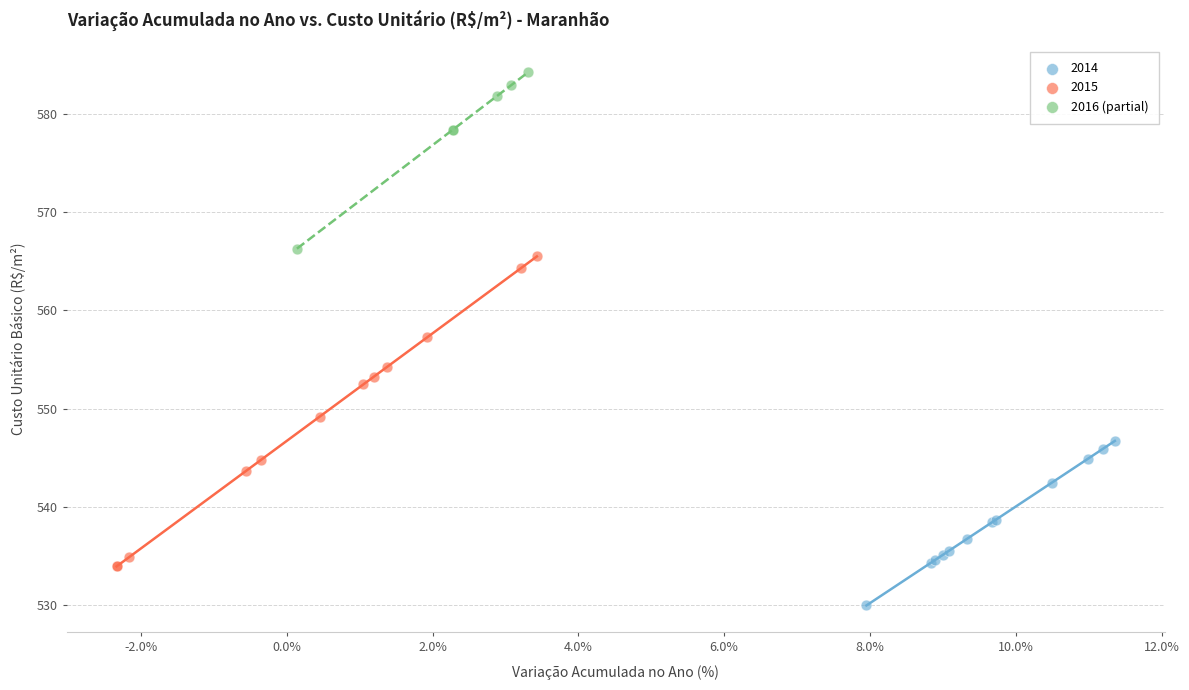

Which series reaches the minimum Y coordinate?

2014